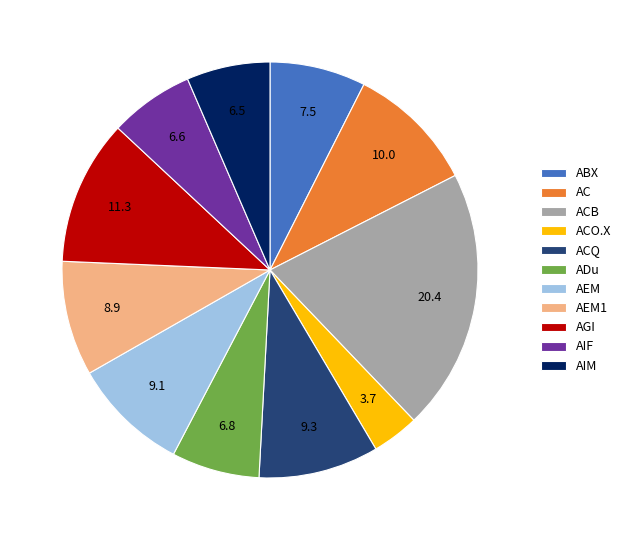

Does AEM1 account for over 50% of the chart?

No